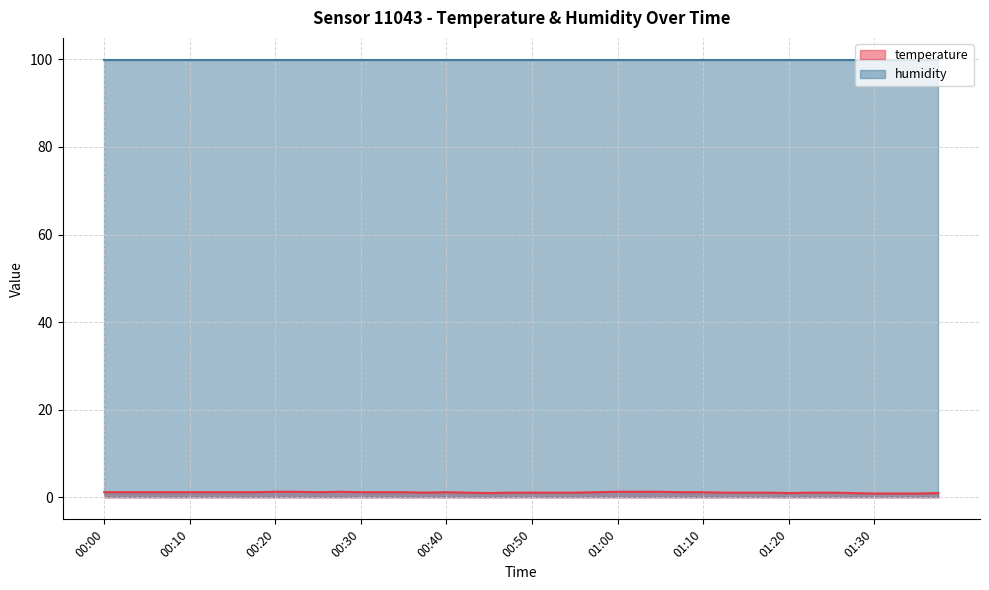

What is the value of the 33rd point from the left?

1.0